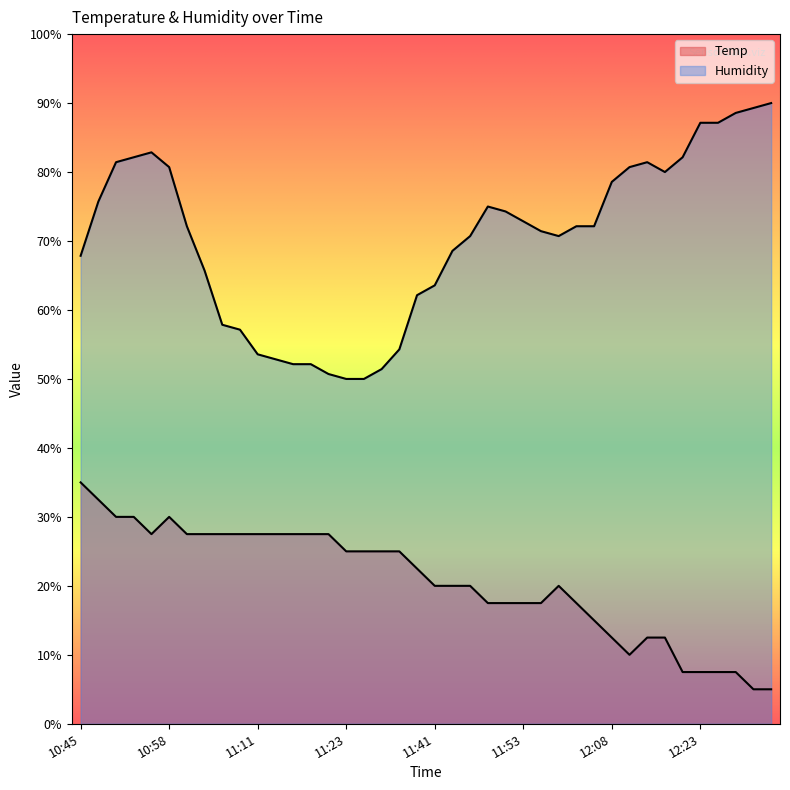

True or false: Temp and Humidity intersect in this chart.

False